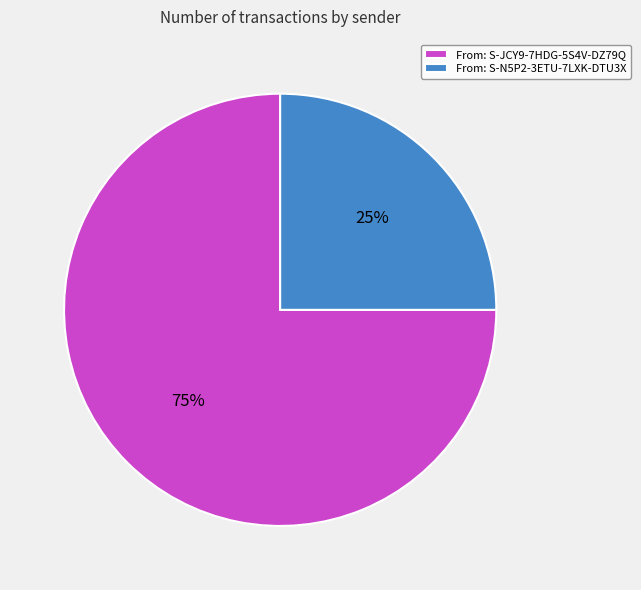

To the nearest percent, what is the difference between the largest and smallest slice percentages?

50%